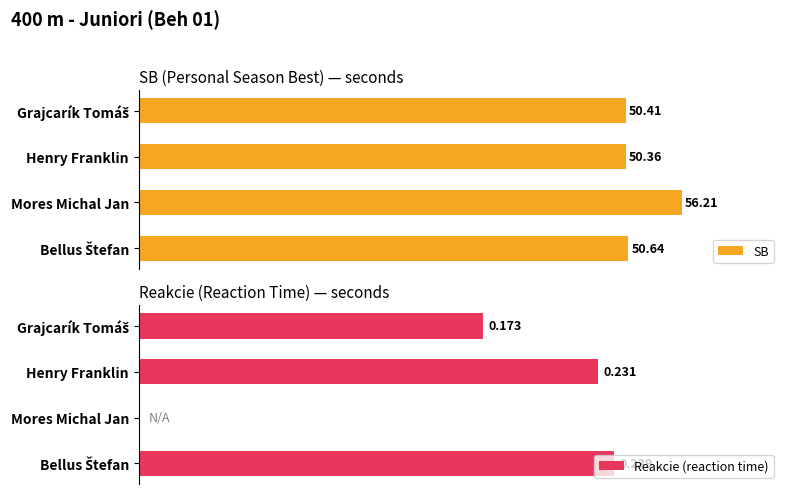

List the series in order of their overall mean, lowest first.

Reakcie (reaction time), SB